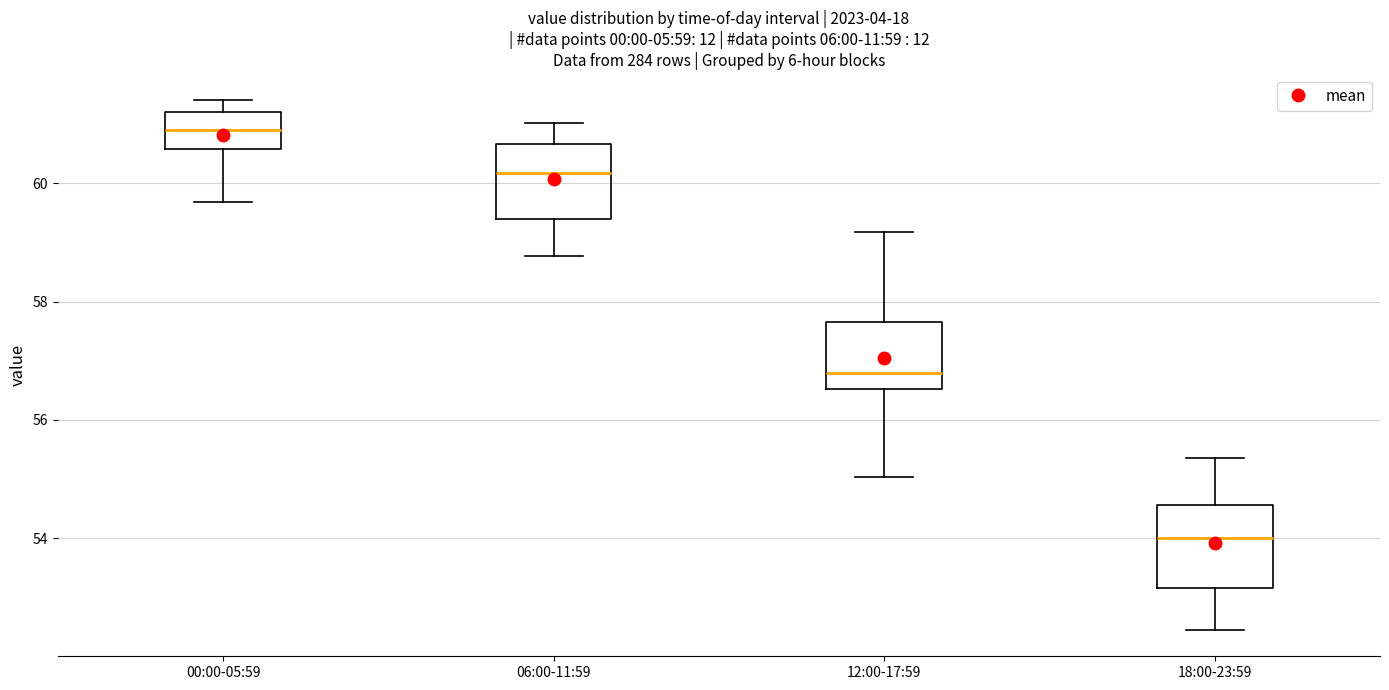

Which box has the lowest median line?

18:00-23:59